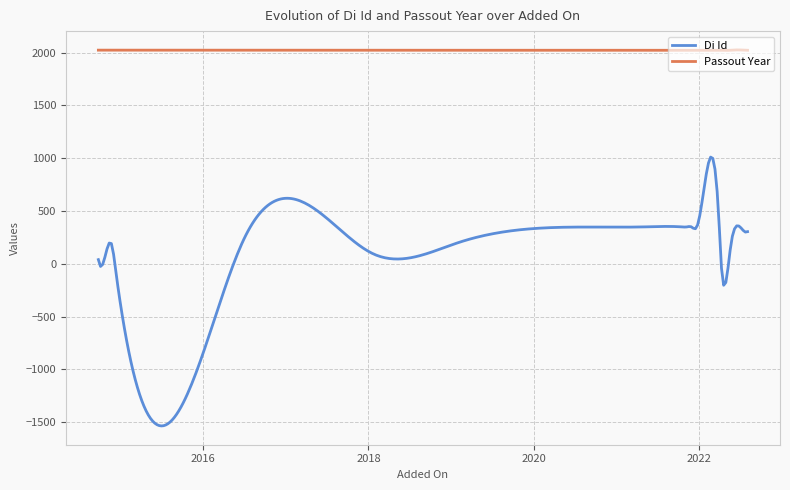

Rank the series by their average value, from highest to lowest.

Passout Year, Di Id